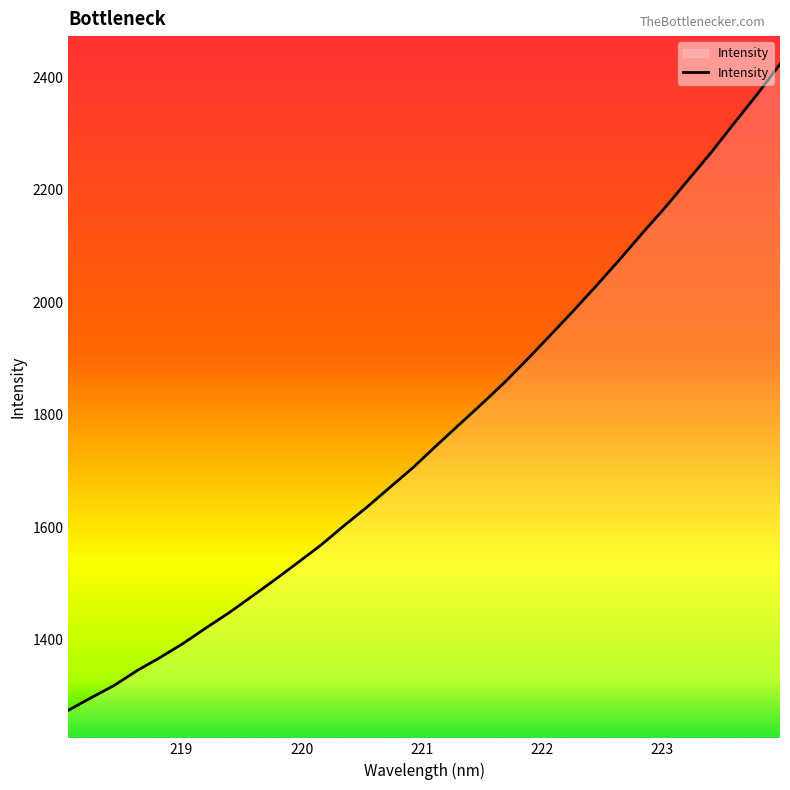

What is the greatest value displayed?

2423.9